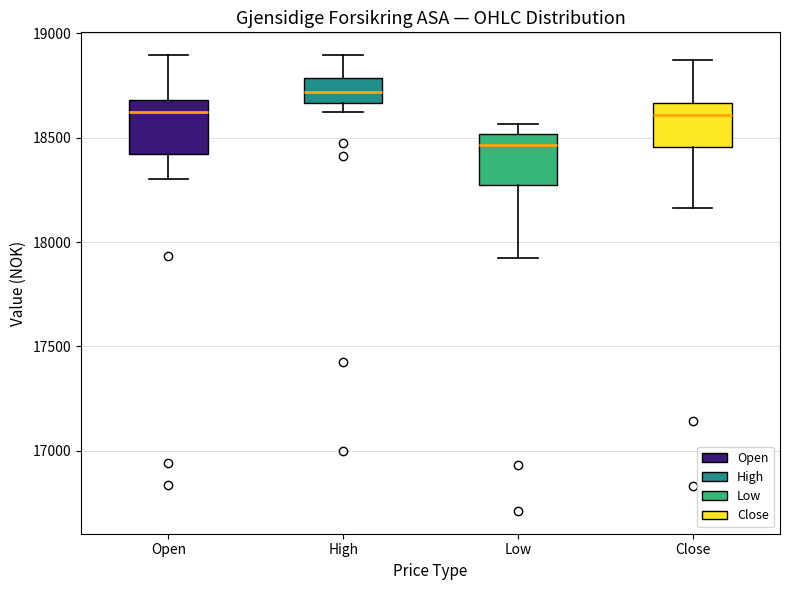

Reading left to right, read every box against the y-axis: the position of its median line, the range the box covers, and the ends of its whiskers. The values are not printed on the chart, so give them approximately, as read against the axis.

Open: median 18600, box 18400 to 18700, whiskers 18300 to 18900
High: median 18700, box 18650 to 18800, whiskers 18600 to 18900
Low: median 18450, box 18250 to 18500, whiskers 17900 to 18550
Close: median 18600, box 18450 to 18650, whiskers 18150 to 18850